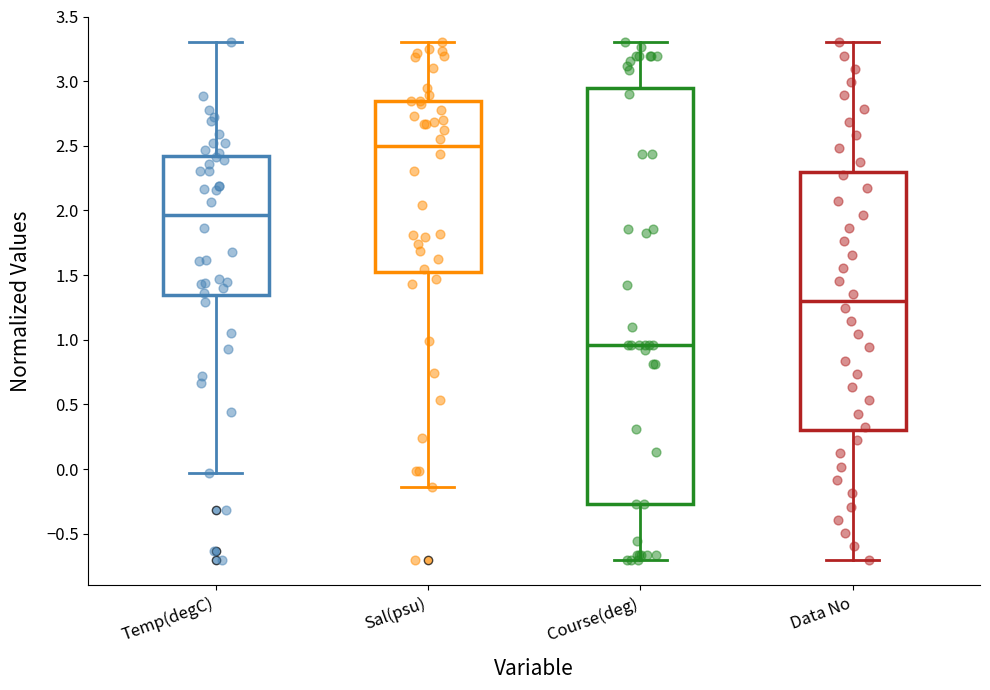

Comparing the boxes themselves (not the whiskers), which one is the tallest?

Course(deg)